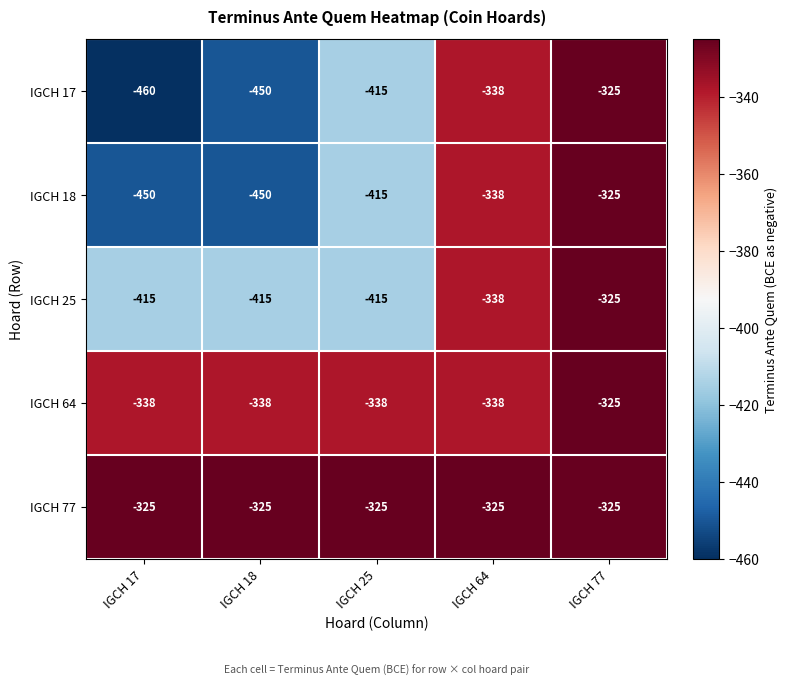

Reading left to right, extract all data points from this chart.

IGCH 17: IGCH 17=-460	IGCH 18=-450	IGCH 25=-415	IGCH 64=-338	IGCH 77=-325
IGCH 18: IGCH 17=-450	IGCH 18=-450	IGCH 25=-415	IGCH 64=-338	IGCH 77=-325
IGCH 25: IGCH 17=-415	IGCH 18=-415	IGCH 25=-415	IGCH 64=-338	IGCH 77=-325
IGCH 64: IGCH 17=-338	IGCH 18=-338	IGCH 25=-338	IGCH 64=-338	IGCH 77=-325
IGCH 77: IGCH 17=-325	IGCH 18=-325	IGCH 25=-325	IGCH 64=-325	IGCH 77=-325